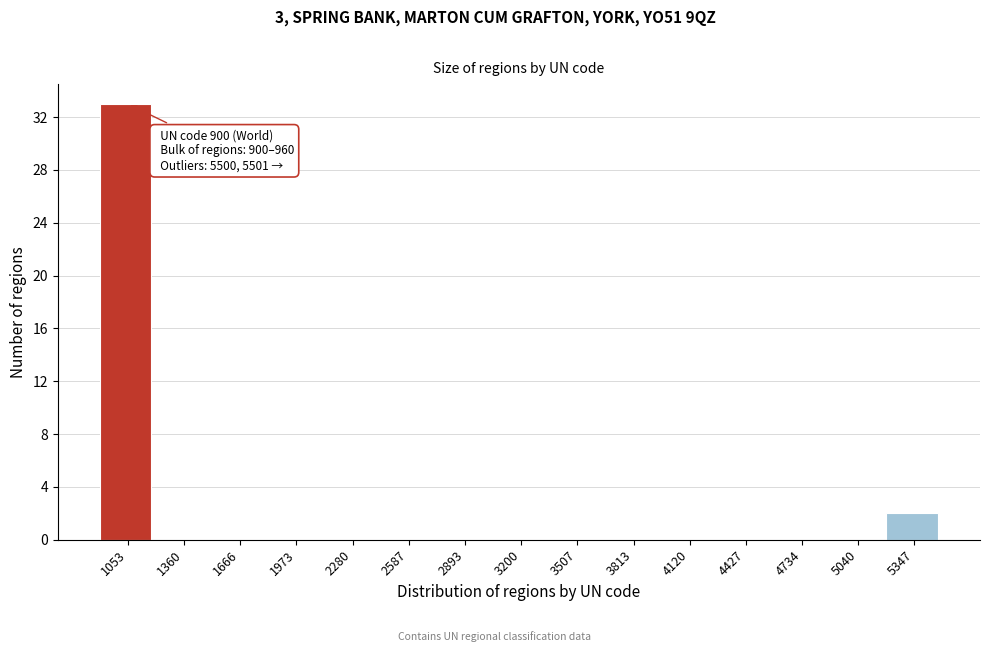

Which range on the x-axis has the tallest bar?

900 to 1200